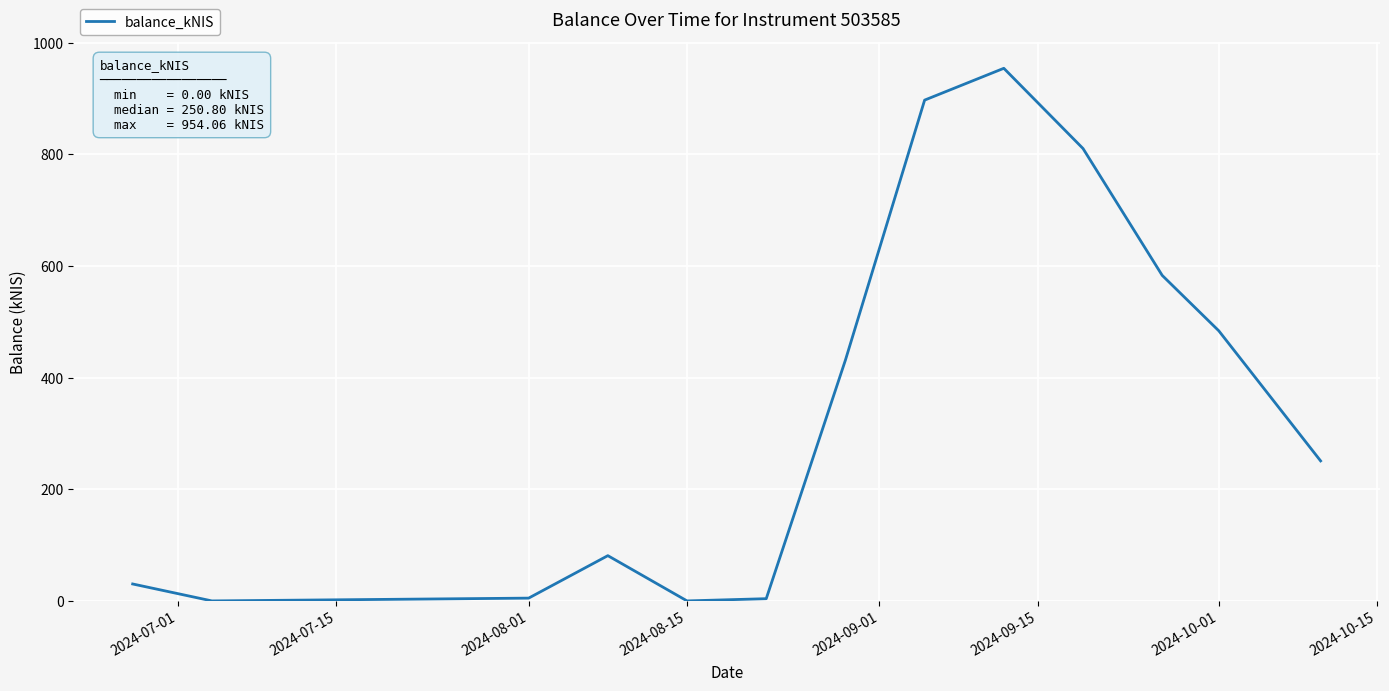

What is the difference between the maximum and minimum values?

954.1